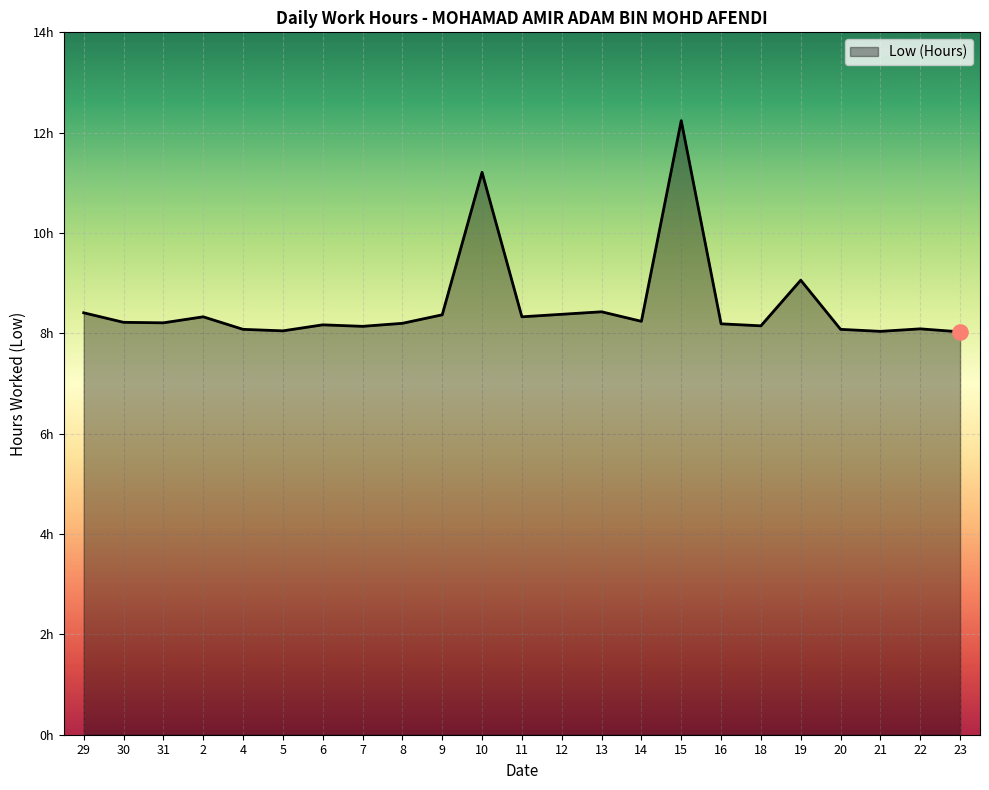

What is the change in value from 31 to 19?

+0.8